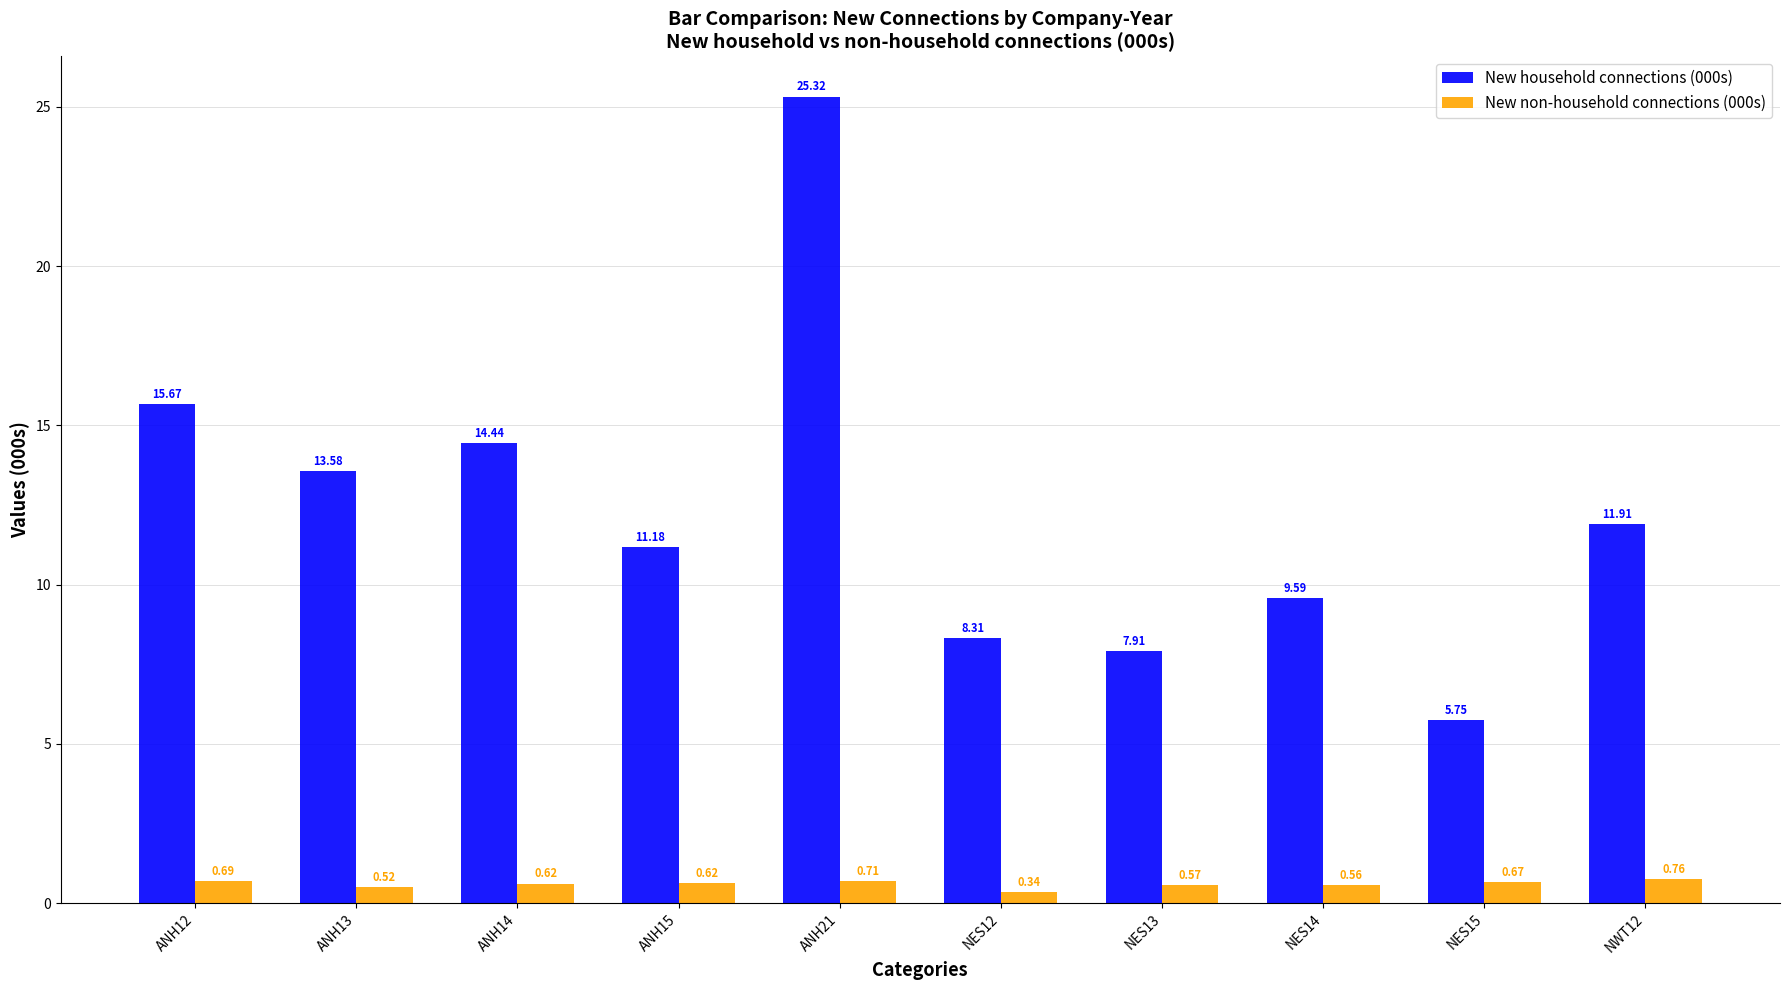

Rank the series by their average value, from highest to lowest.

New household connections (000s), New non-household connections (000s)